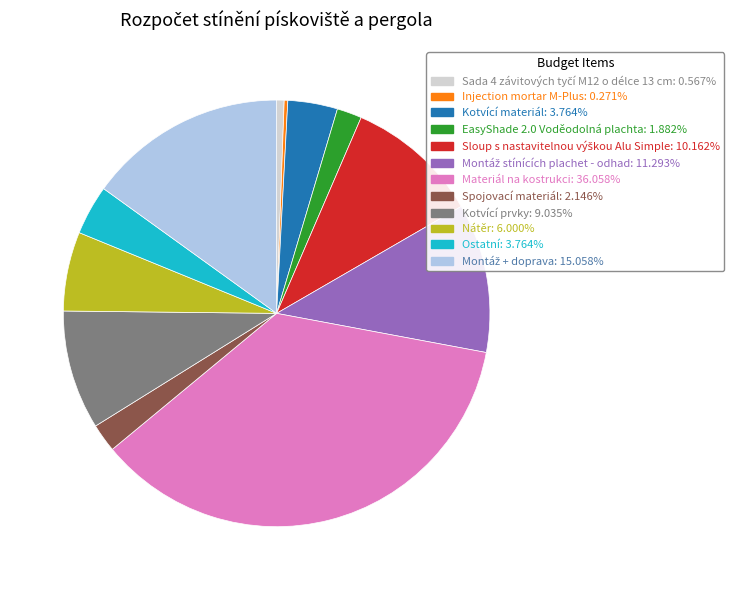

Which slice is the largest?

Materiál na kostrukci